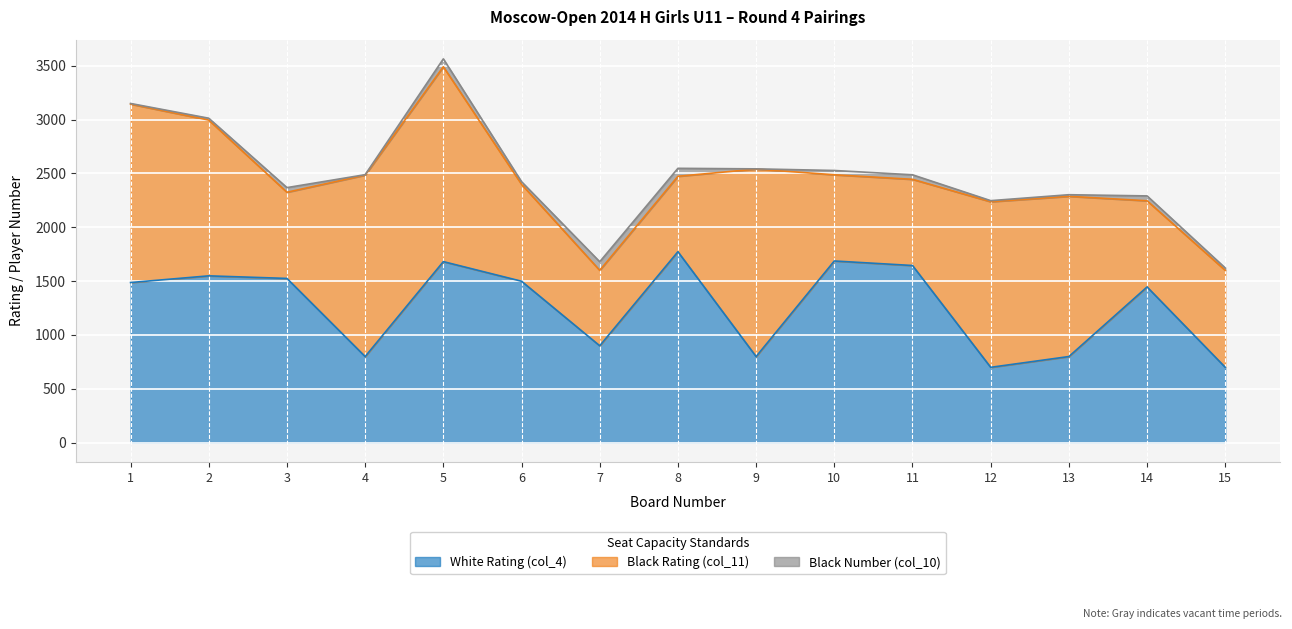

True or false: Black Number (col_10) and White Rating (col_4) cross at least once.

False